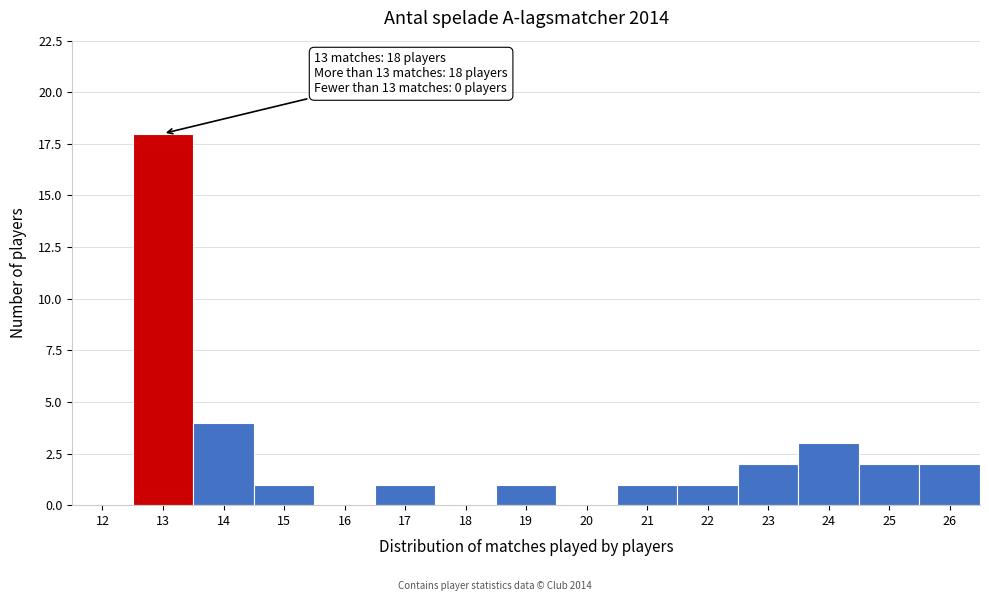

Reading left to right, extract all data points from this chart.

12=0	13=18	14=4	15=1	16=0	17=1	18=0	19=1	20=0	21=1	22=1	23=2	24=3	25=2	26=2